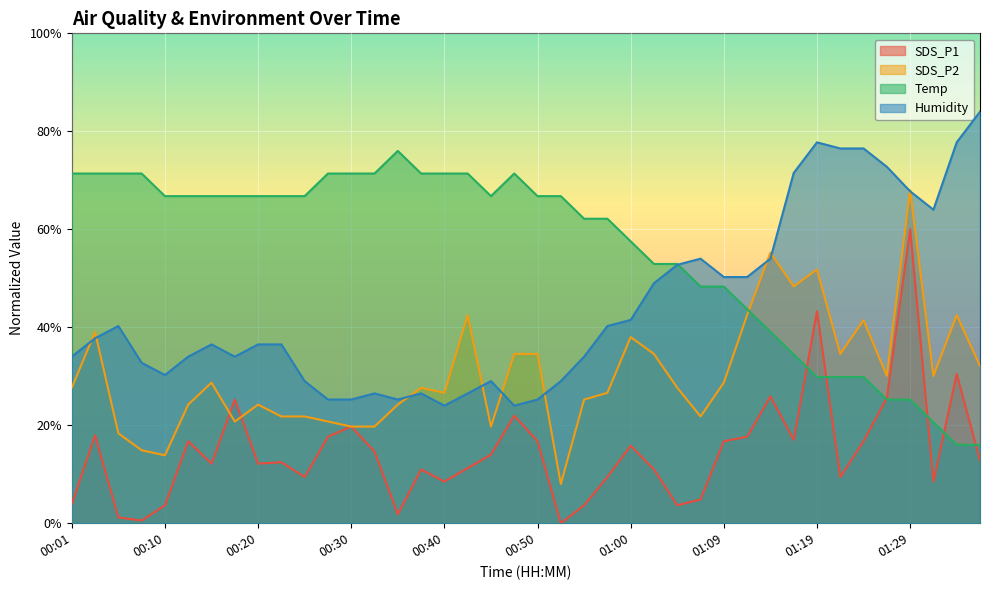

What are all the series names shown in the legend?

SDS_P1, SDS_P2, Temp, Humidity